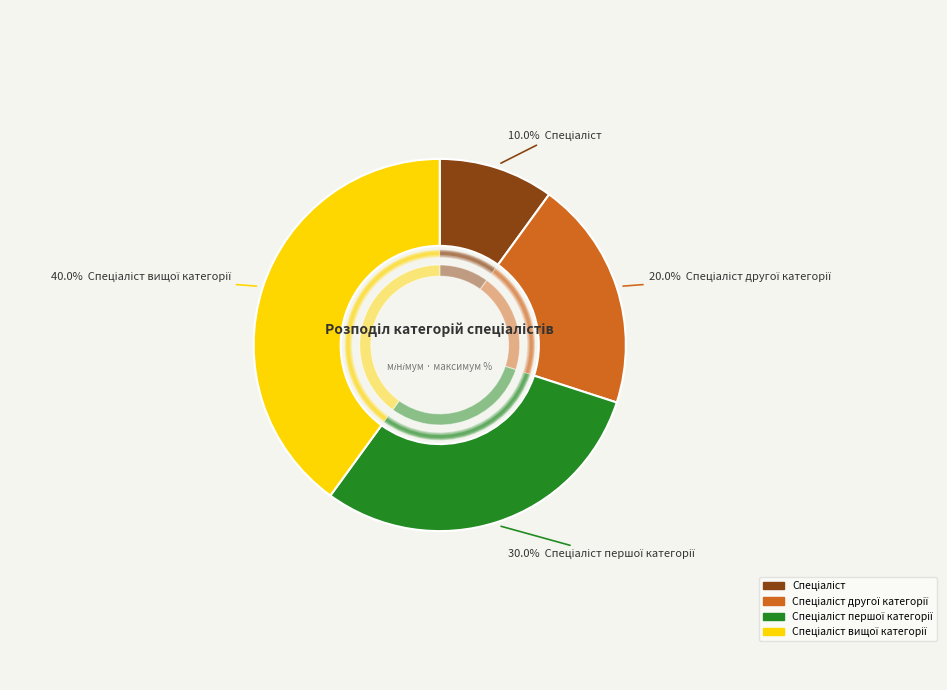

The Спеціаліст вищої категорії slice represents 40% of the pie. True or false?

True